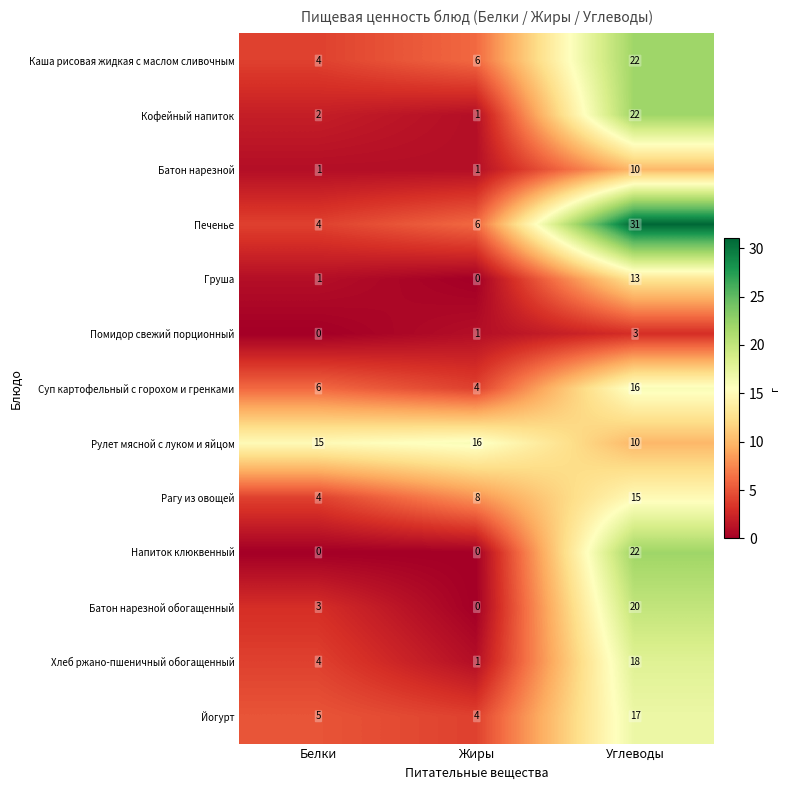

At how many categories does at least one series exceed 1?

3